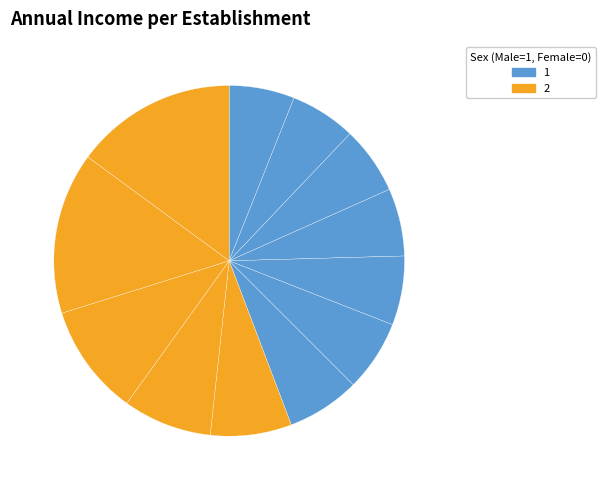

Rank the categories by value from highest to lowest.

780952867, 780952859, 536940695, 429312275, 392152898, 353154107, 343568572, 333887982, 326474889, 326042520, 317847812, 315760306